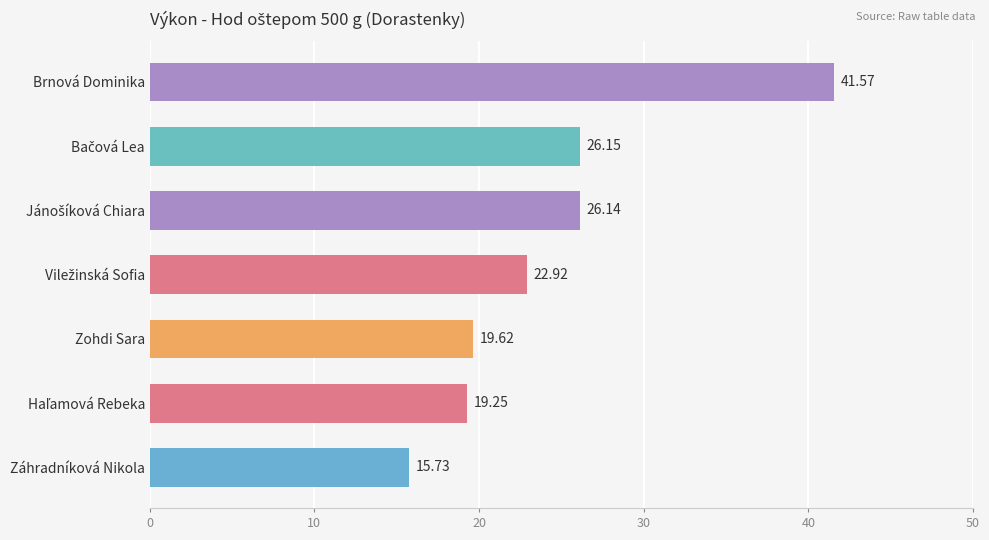

What is the sum of all values?

171.4